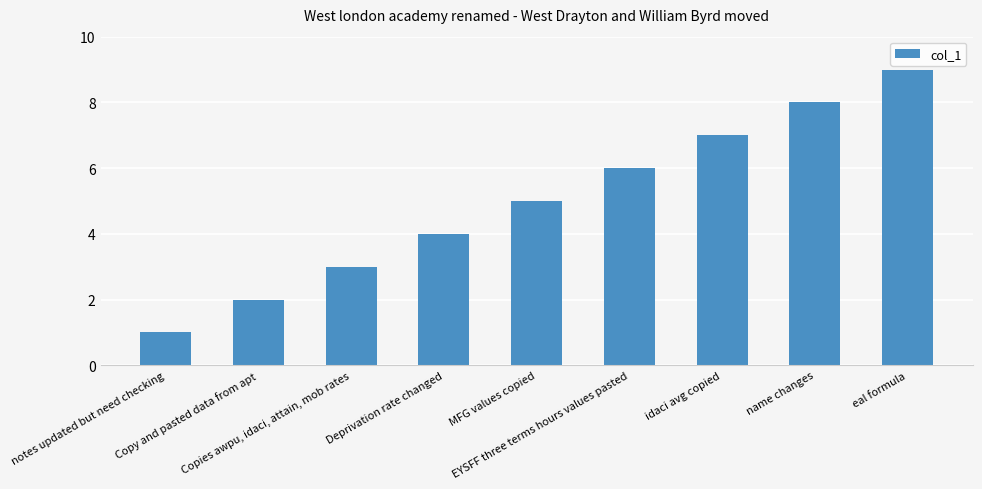

What position from the left is EYSFF three terms hours values pasted?

6